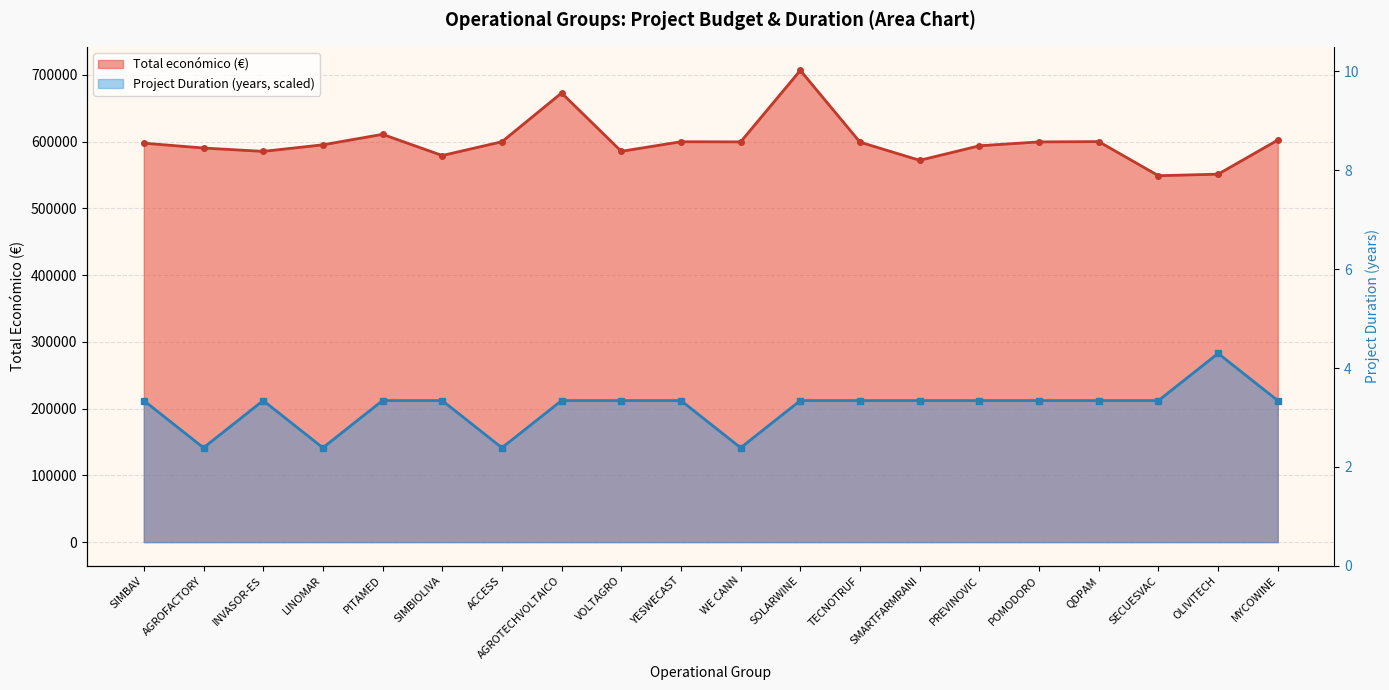

Rank the categories by value from highest to lowest.

SOLARWINE, AGROTECHVOLTAICO, PITAMED, MYCOWINE, QDPAM, YESWECAST, ACCESS, WE CANN, POMODORO, TECNOTRUF, SIMBAV, LINOMAR, PREVINOVIC, AGROFACTORY, VOLTAGRO, INVASOR-ES, SIMBIOLIVA, SMARTFARMRANI, OLIVITECH, SECUESVAC